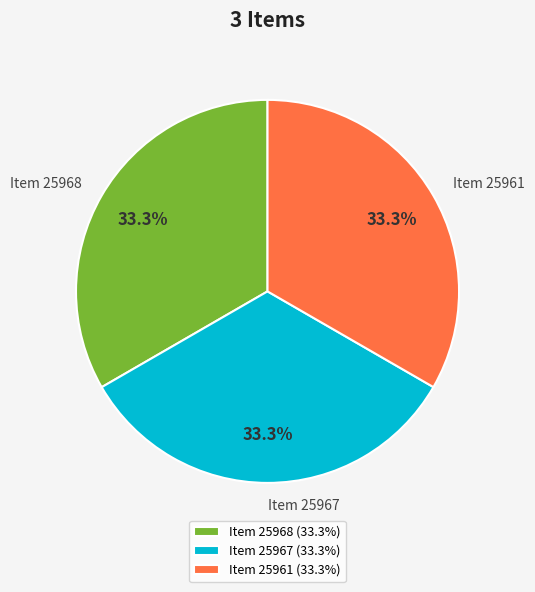

Does Item 25967 (33.3%) account for over 50% of the chart?

No